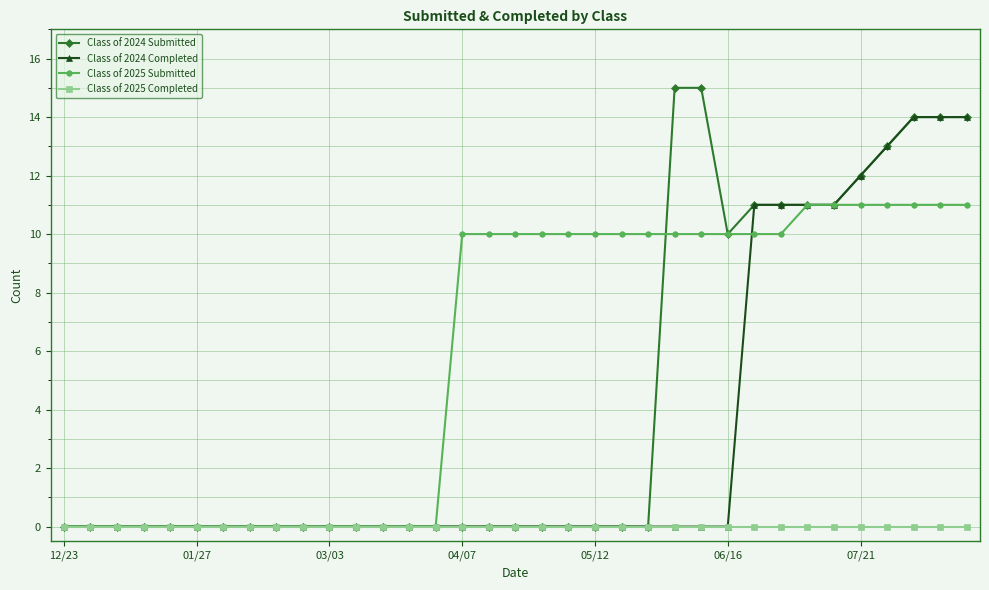

List the series in order of their peak value, lowest first.

Class of 2025 Completed, Class of 2025 Submitted, Class of 2024 Completed, Class of 2024 Submitted